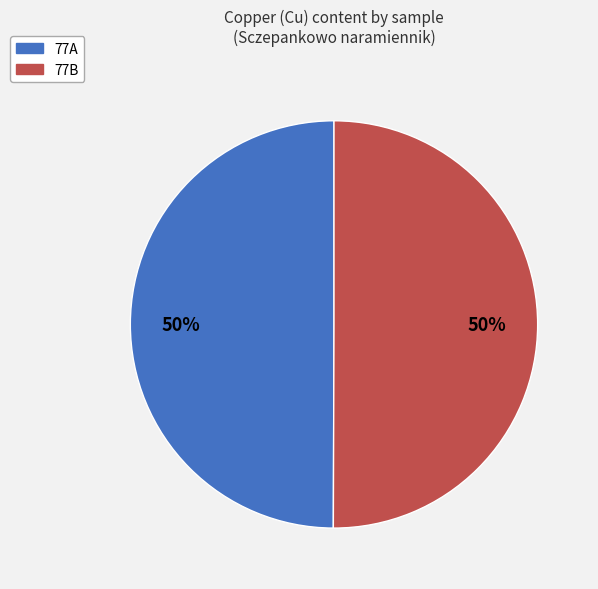

To the nearest percent, what portion does 77B represent?

50%